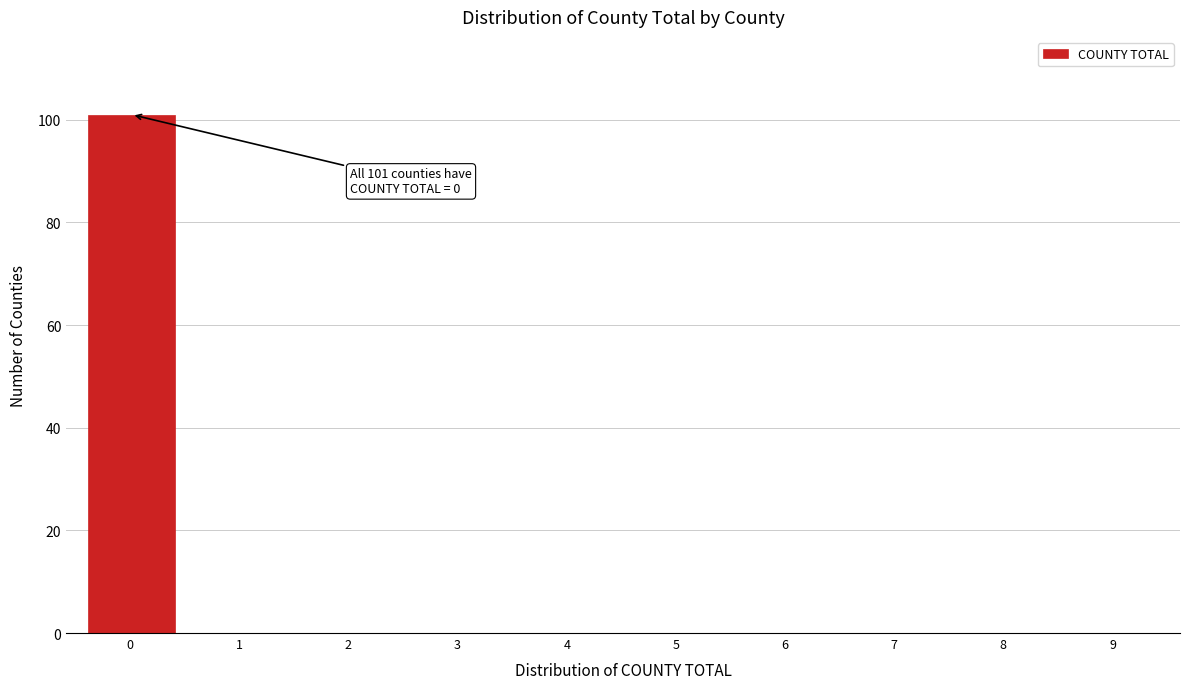

Reading left to right, list all the values displayed in this chart.

0 =101	1 =0	2 =0	3 =0	4 =0	5 =0	6 =0	7 =0	8 =0	9 =0